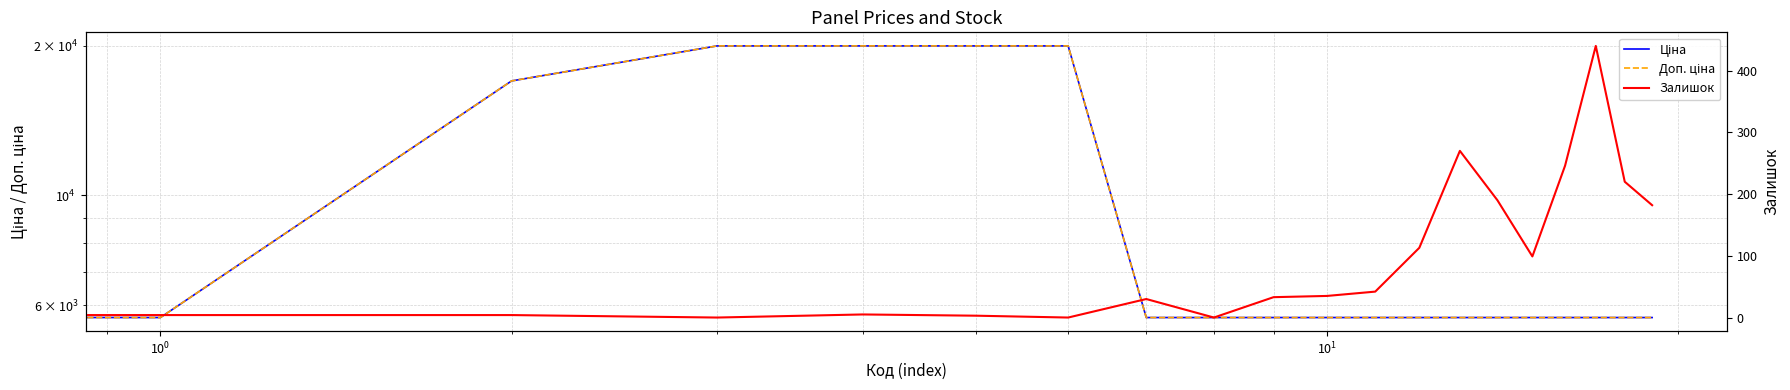

Rank the series by their maximum value, from highest to lowest.

Ціна, Доп. ціна, Залишок